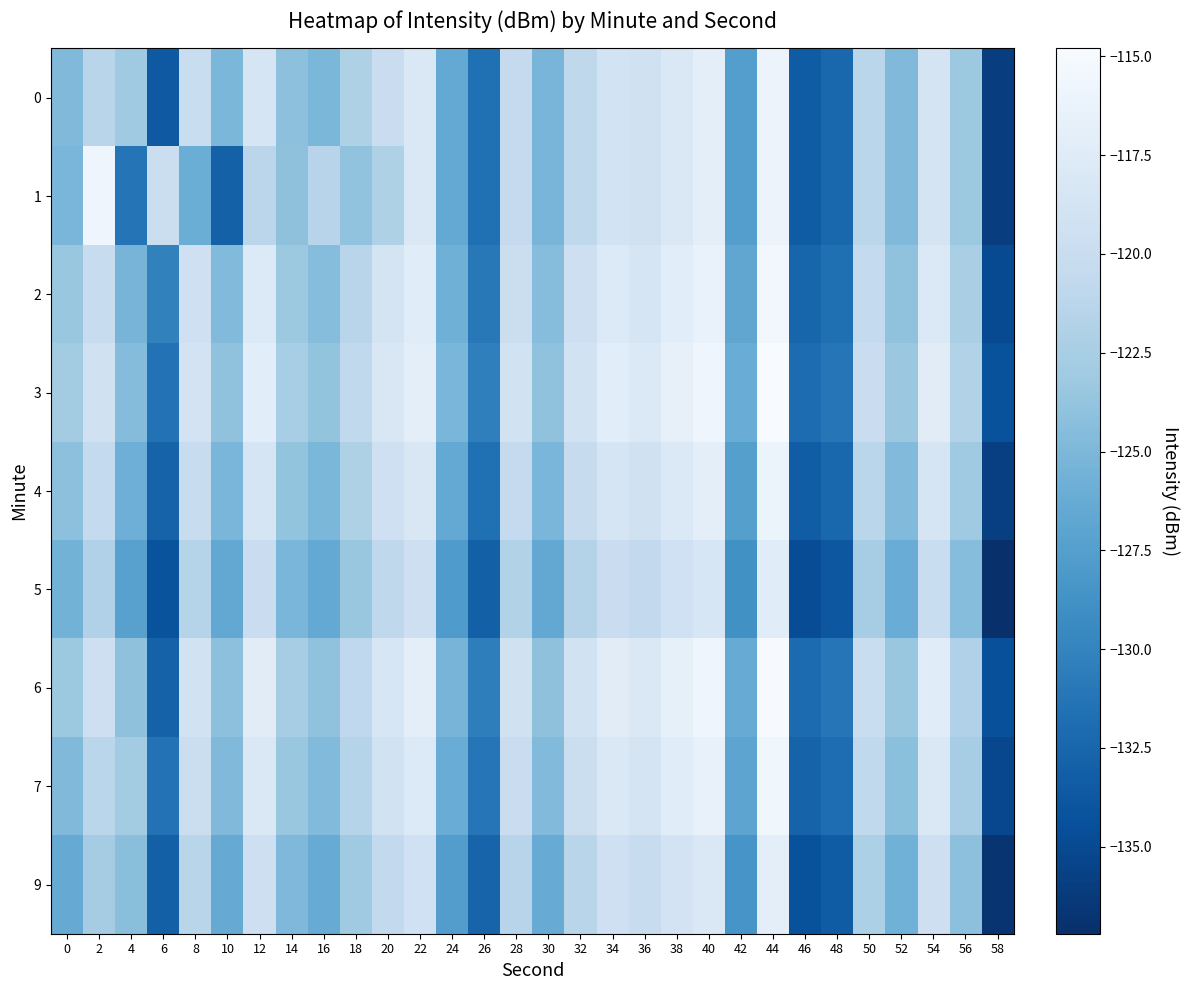

What is the sum of the 1 values at 20 and 30?

-247.3